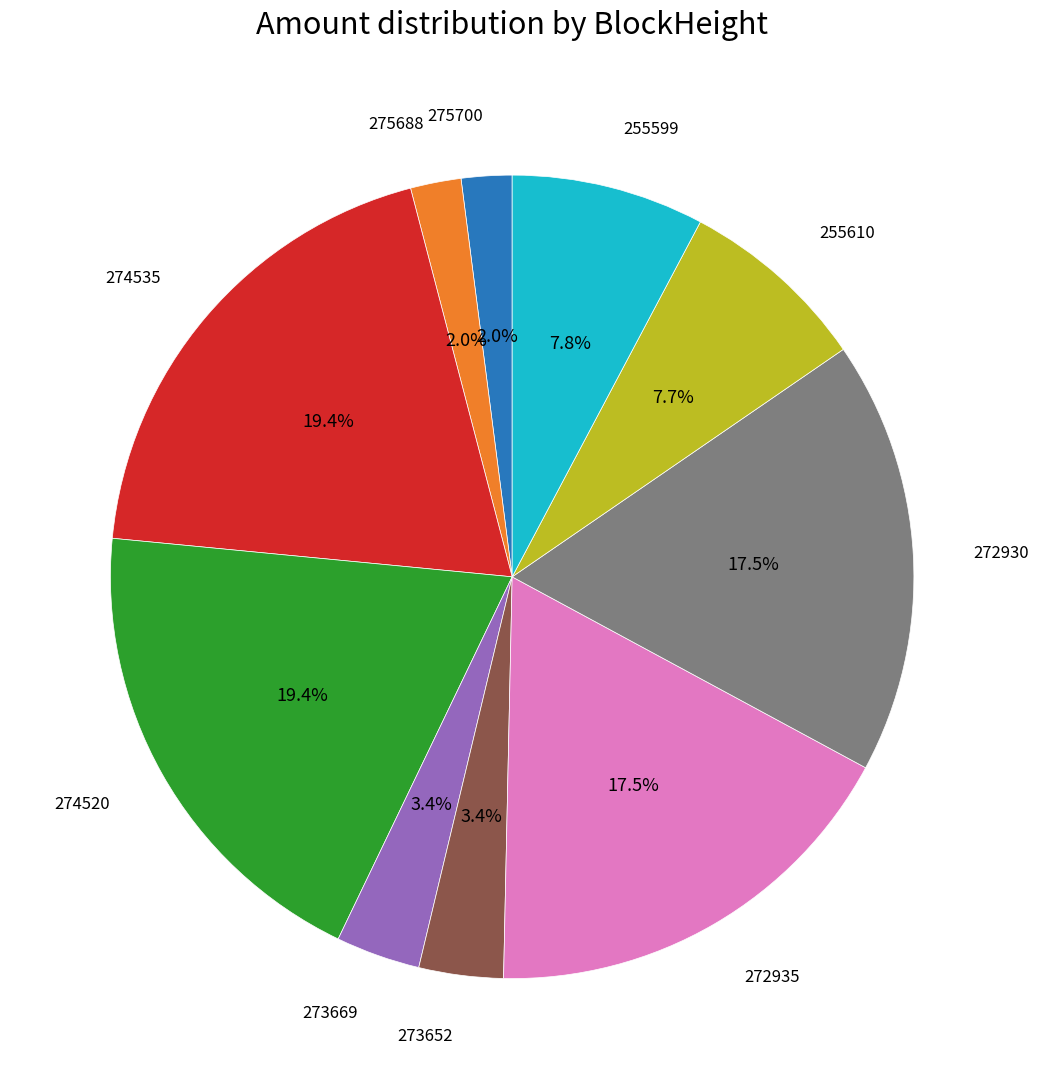

To the nearest percent, what is the combined percentage of 275688 and 255610?

10%